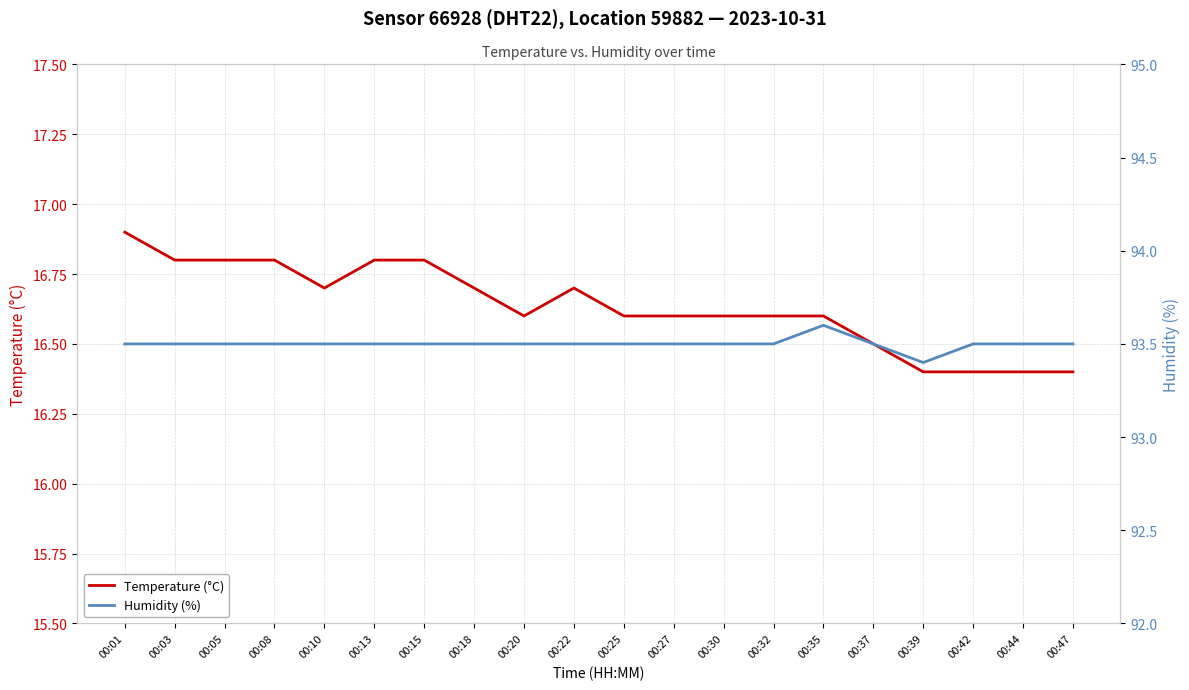

Where is Humidity (%) nearest to the value 93?

00:39